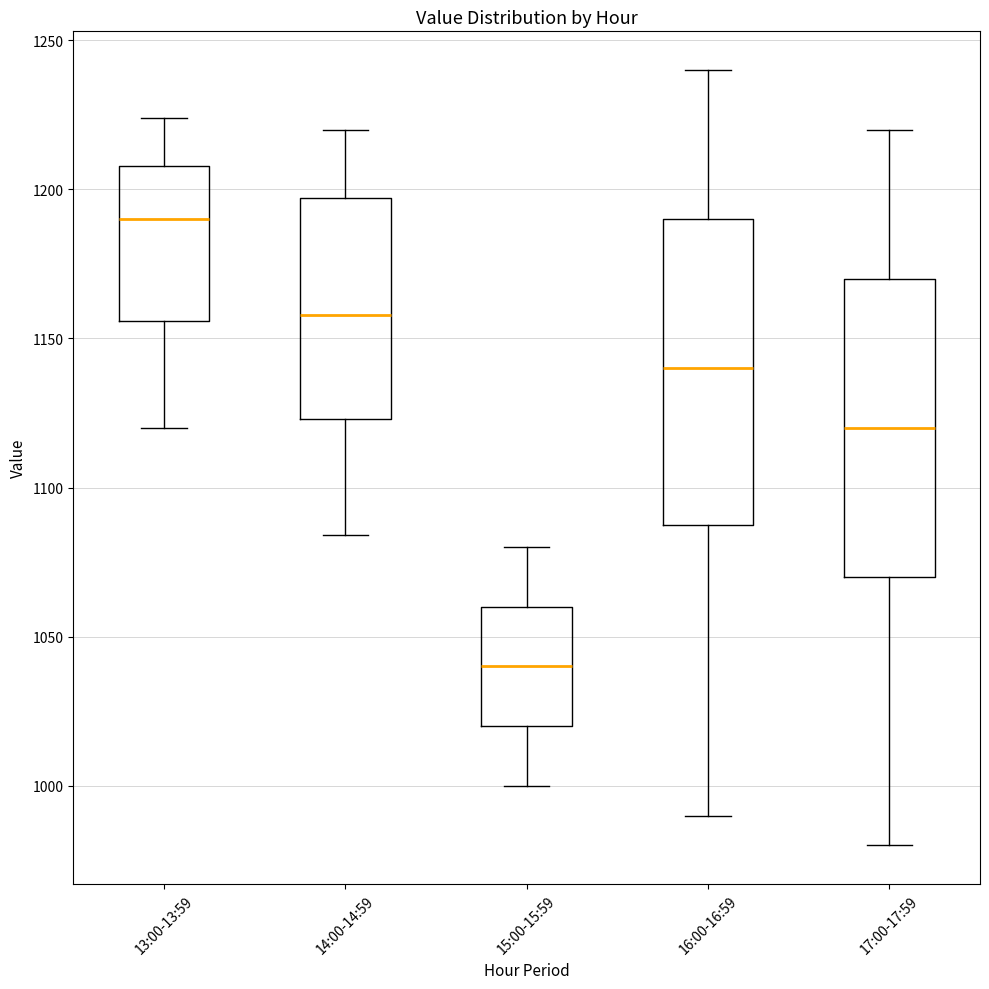

Where does the upper whisker of the box for 17:00-17:59 end on the y-axis? The values are not printed on the chart, so give them approximately, as read against the axis.

1220